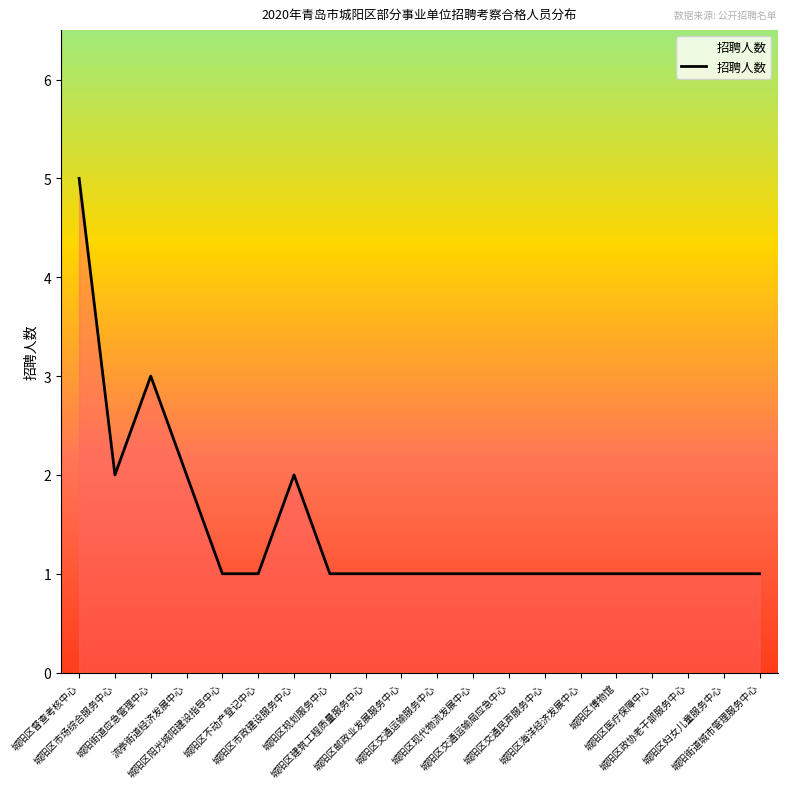

Reading right to left, what are all the values shown in this chart?

1	1	1	1	1	1	1	1	1	1	1	1	1	2	1	1	2	3	2	5